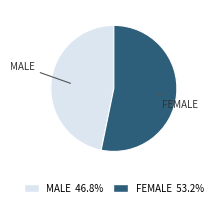

Is there a majority slice in this chart?

Yes